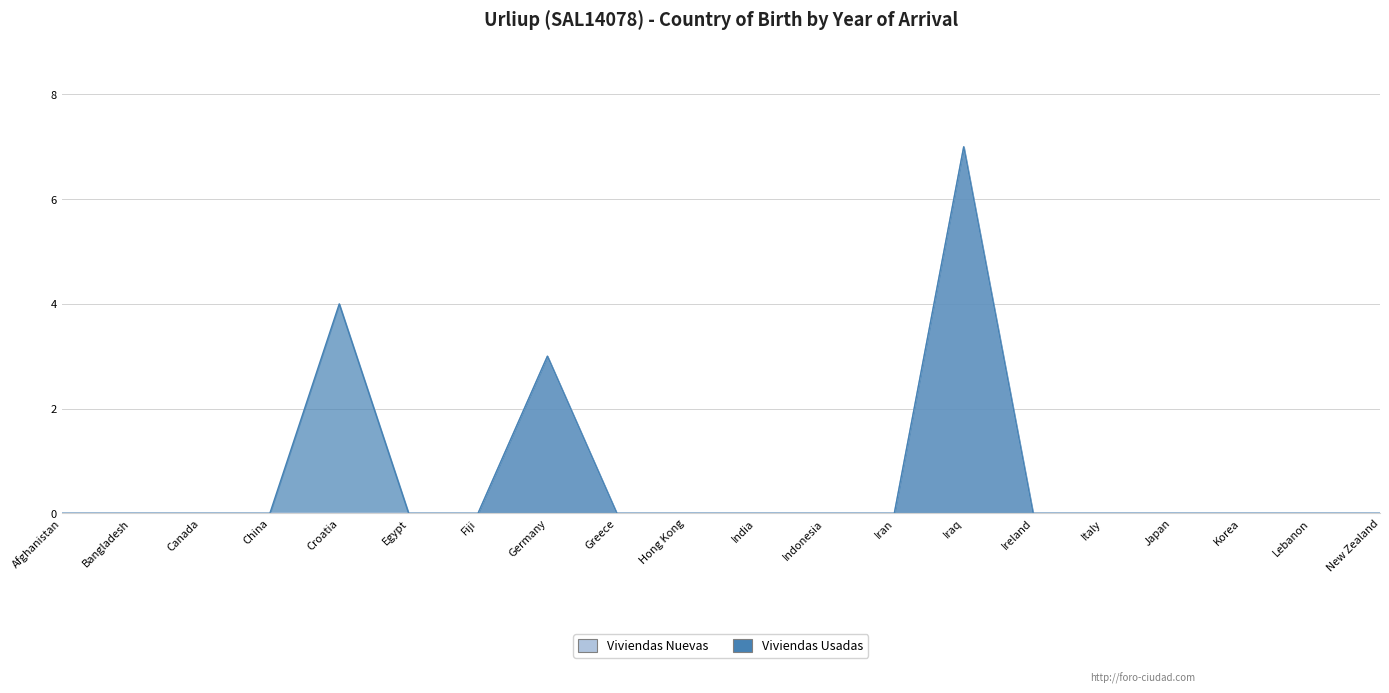

True or false: Viviendas Nuevas has more than 2 interior local peaks.

False